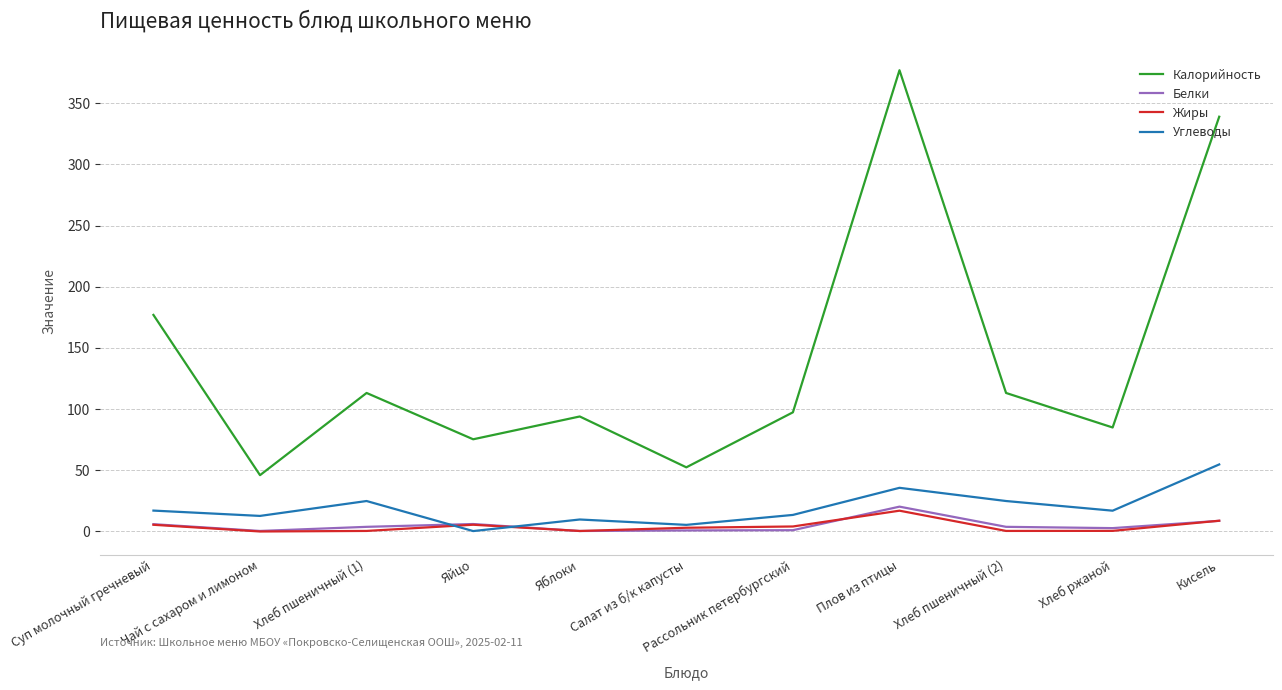

Read the Калорийность value at Плов из птицы.

377.0